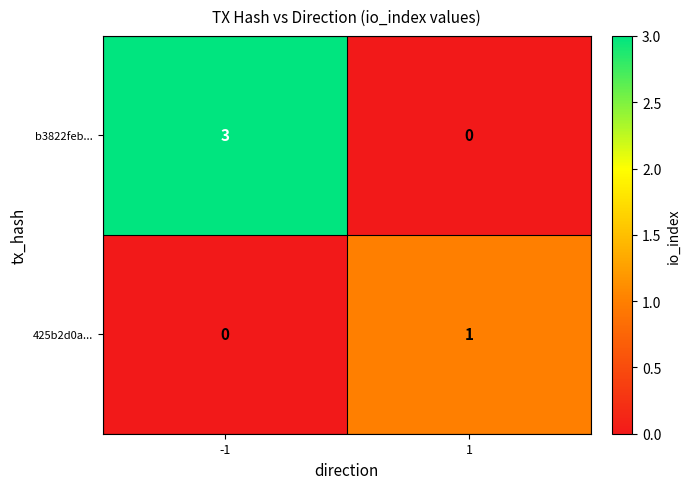

Read the b3822feb... value at -1.

3